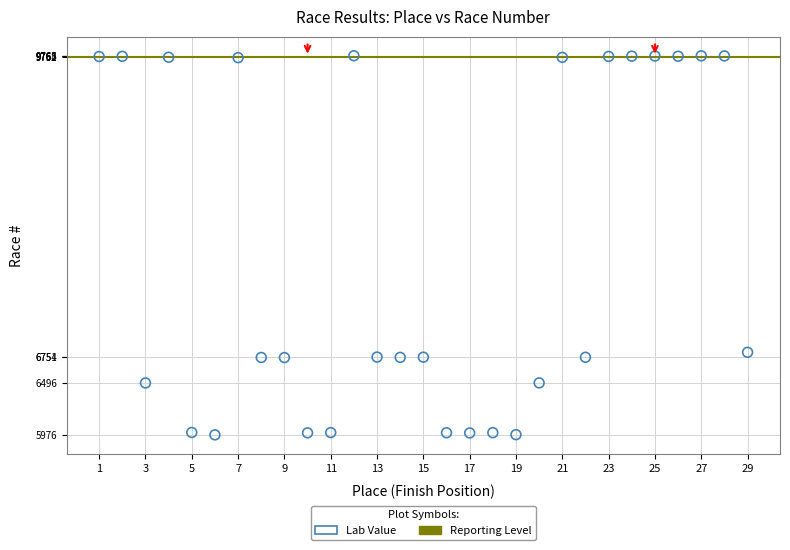

What is the range of Y values (max minus min)?

3792